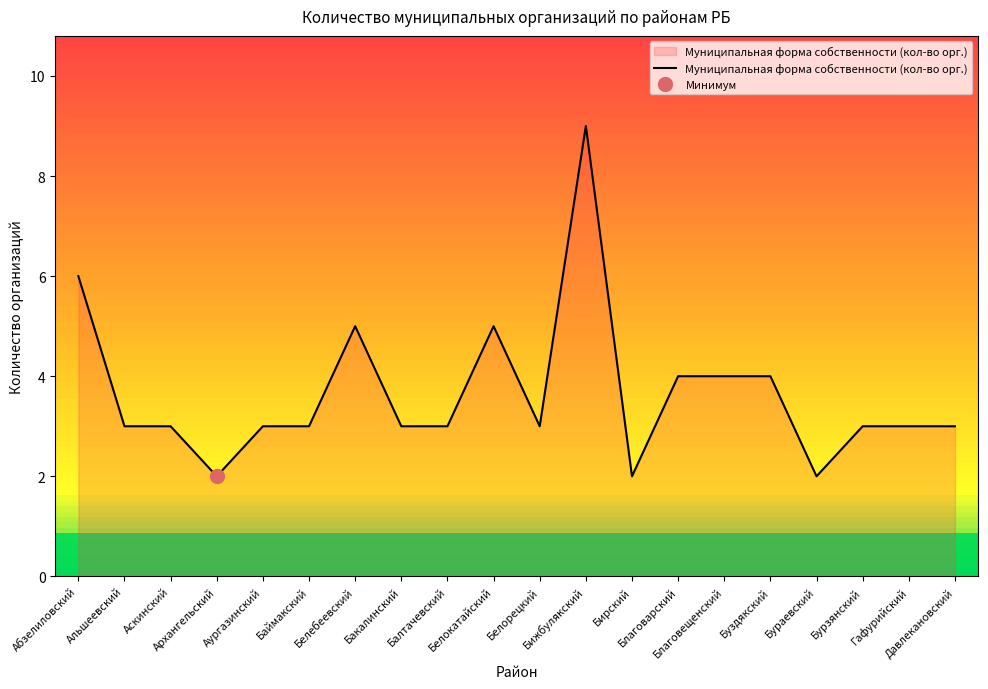

What is the minimum value shown in the chart?

2